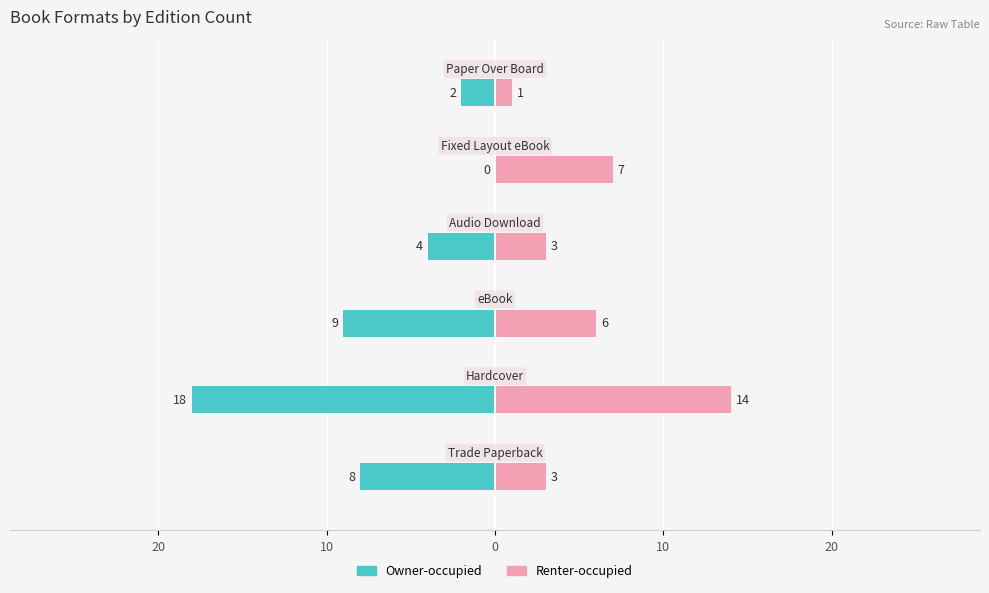

What are all the series names shown in the legend?

Owner-occupied, Renter-occupied